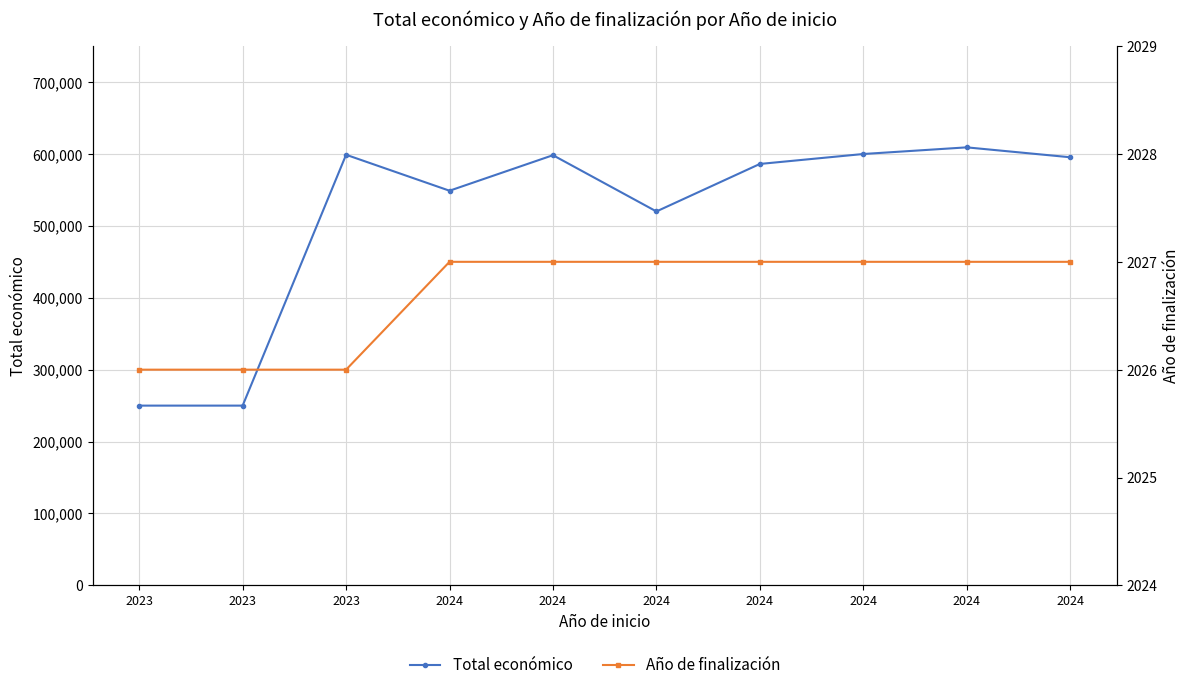

What is the maximum value for Año de finalización?

2027